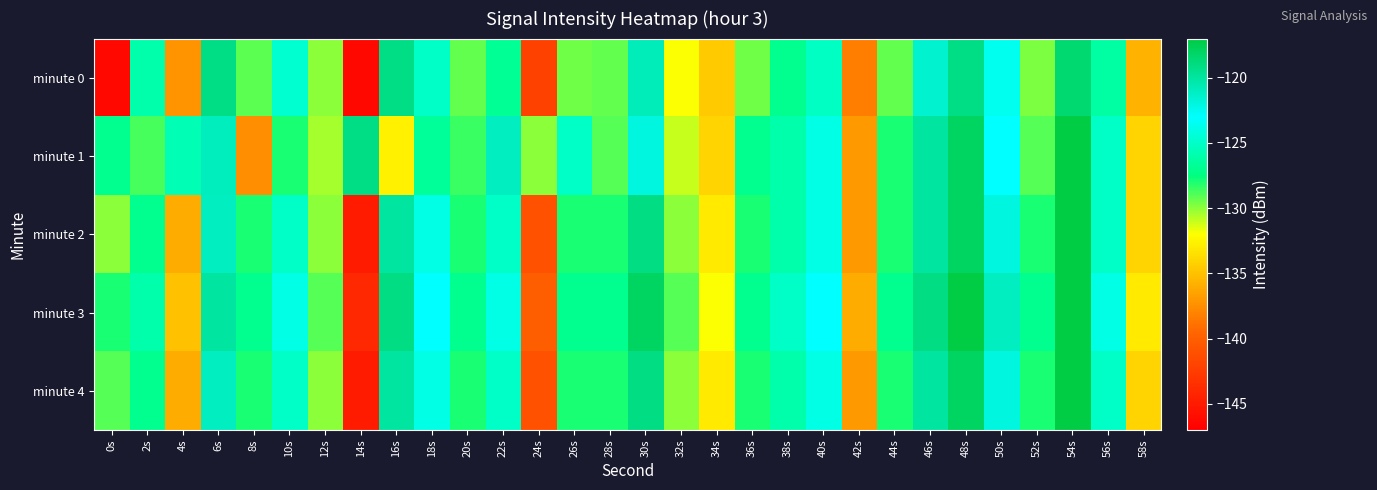

Rank the series by their maximum value, from highest to lowest.

minute 3, minute 1, minute 2, minute 4, minute 0